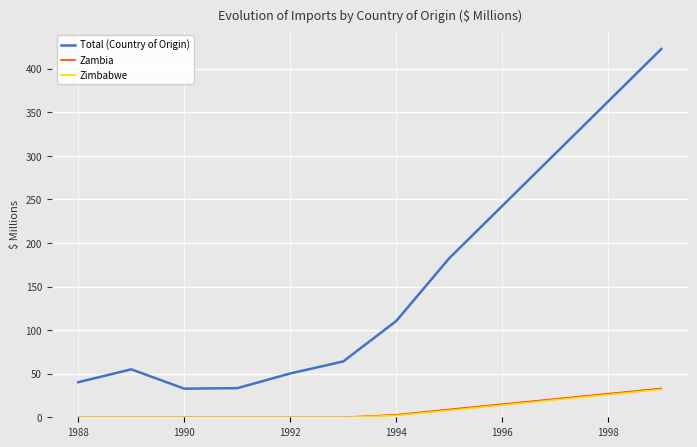

Which series has the largest total across all categories?

Total (Country of Origin)